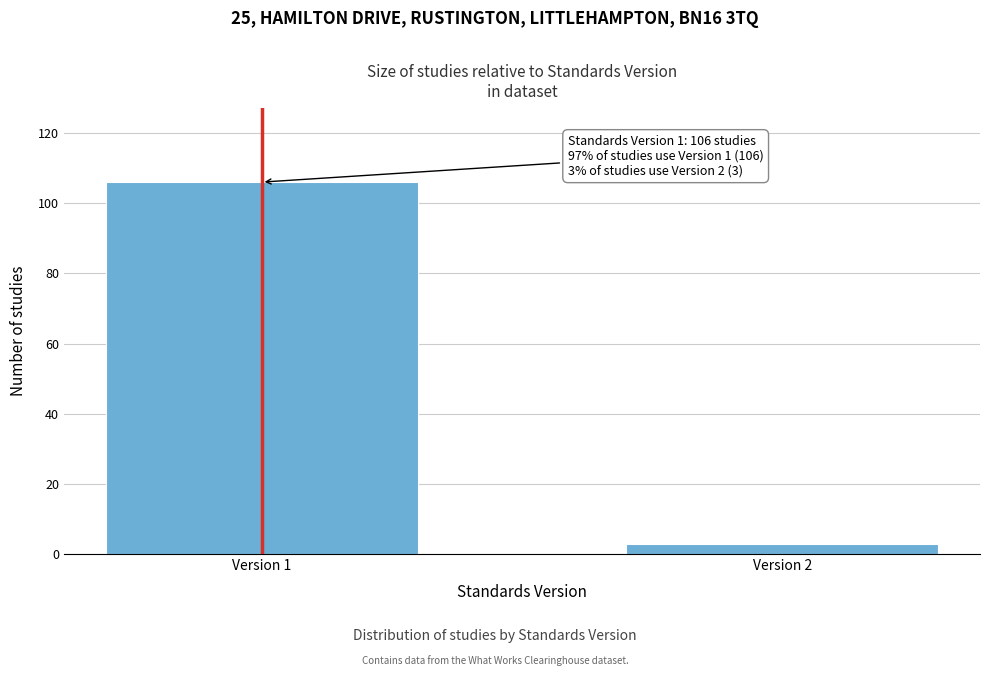

Reading left to right, what are all the values shown in this chart?

106	3